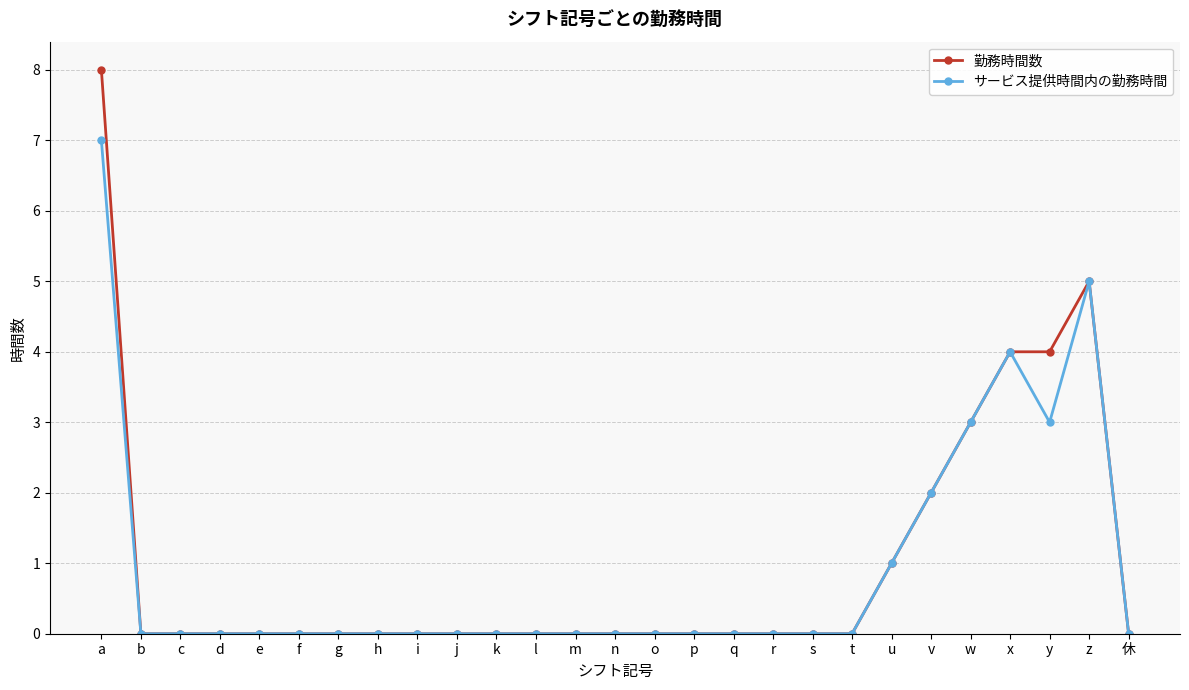

What position from the left is z?

26